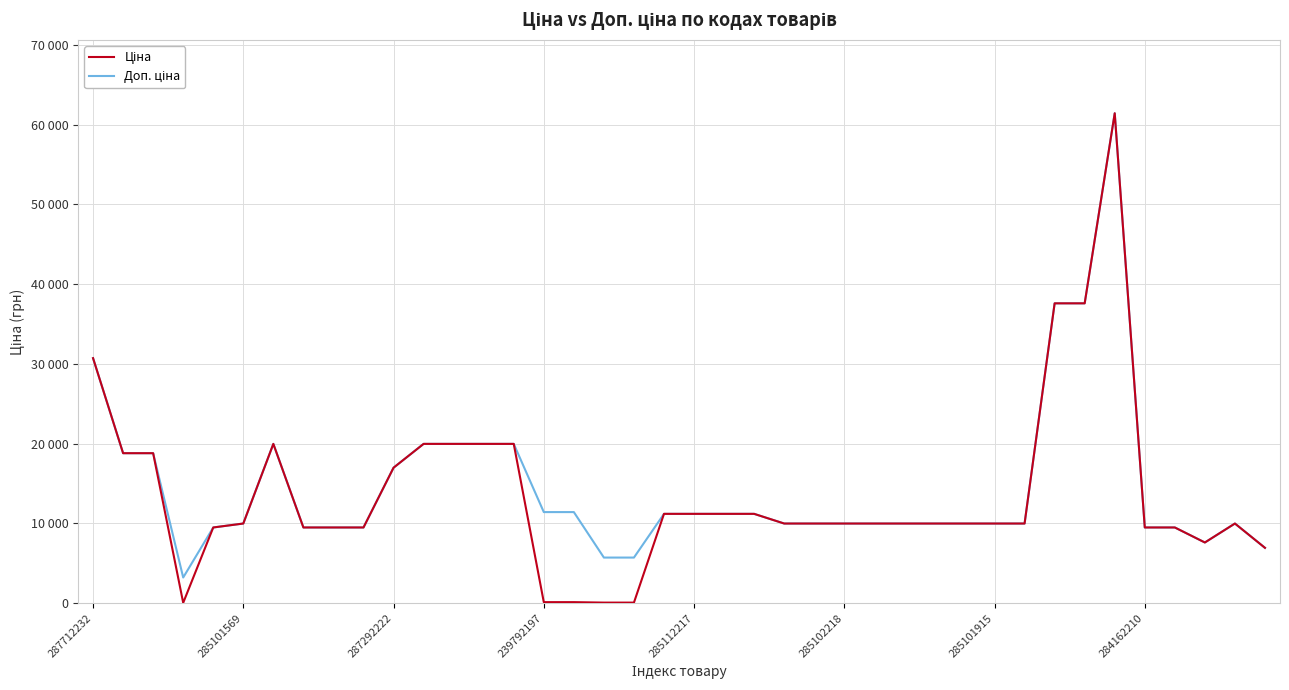

How many interior local valleys does the Ціна series have?

2